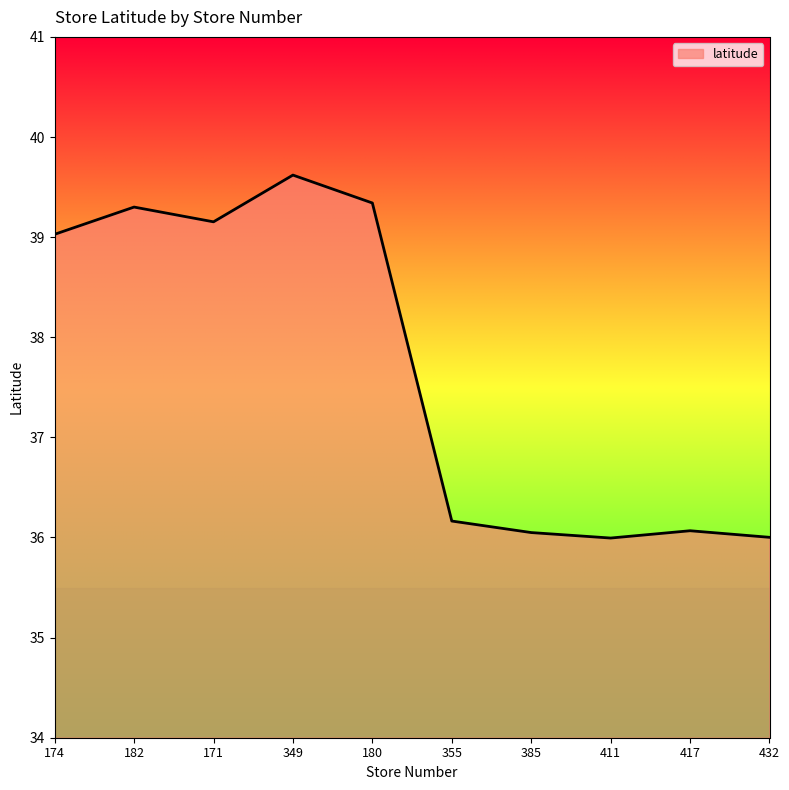

What is the approximate value at 385?

36.0